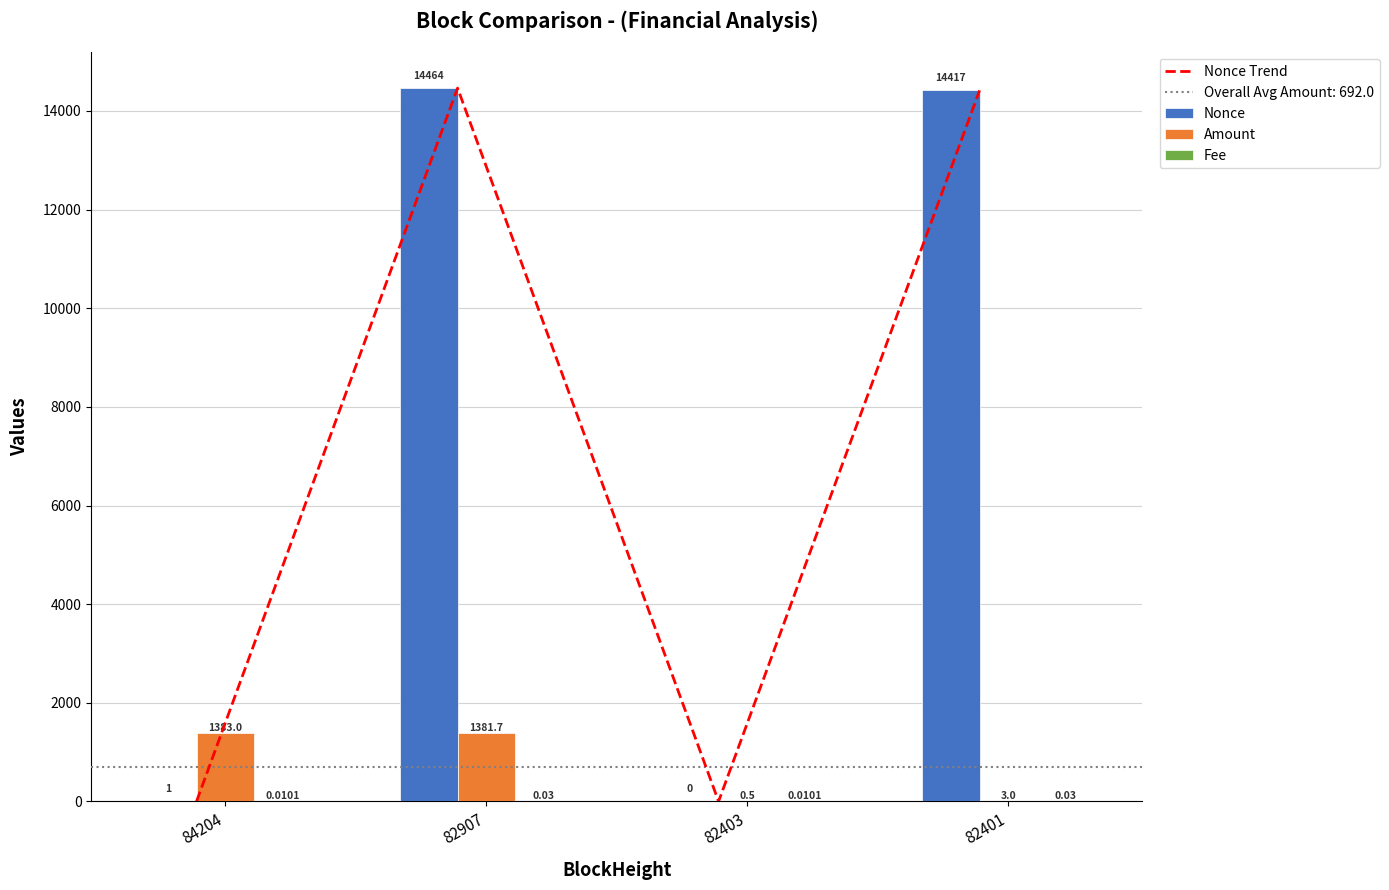

At which category does the chart reach its minimum across all series?

82403